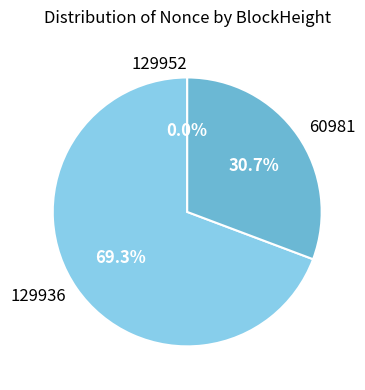

True or false: 129936 accounts for 77% of the total.

False